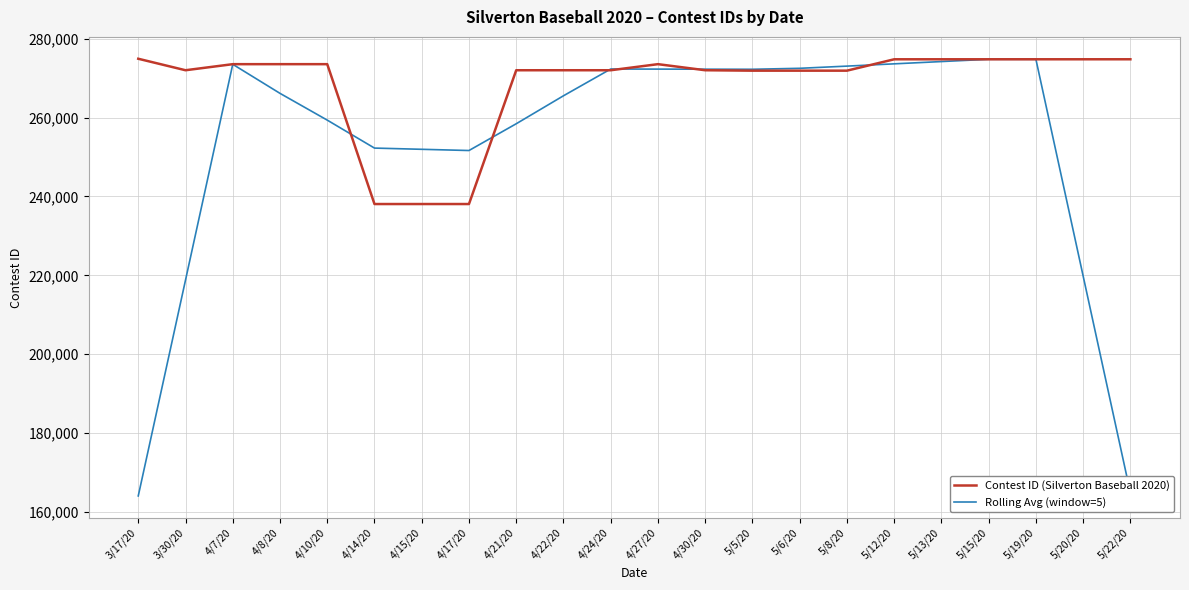

What is the minimum value for Rolling Avg (window=5)?

164087.2